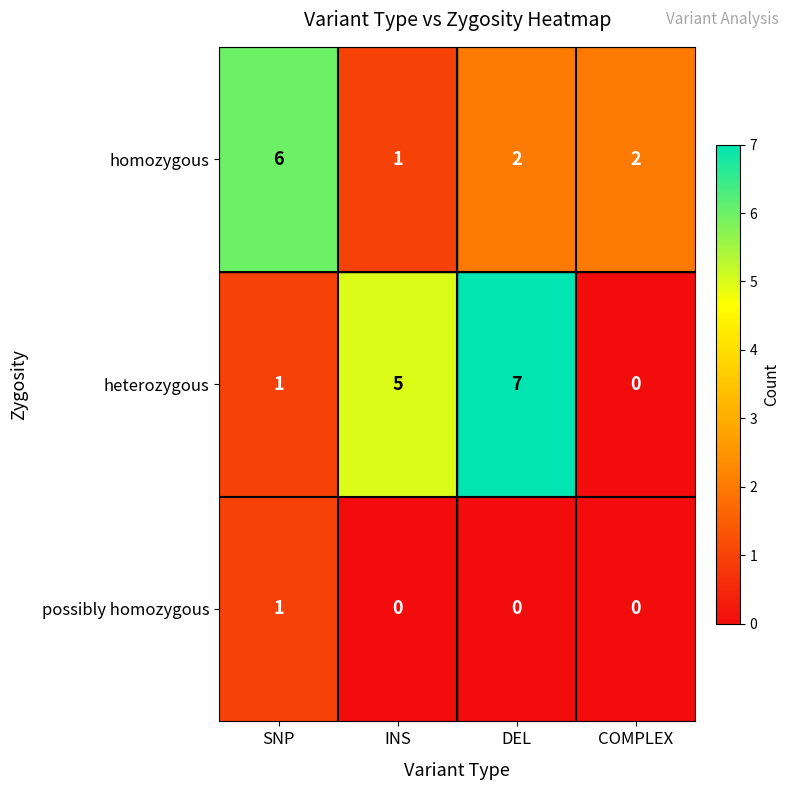

At how many categories does at least one series exceed 3?

3